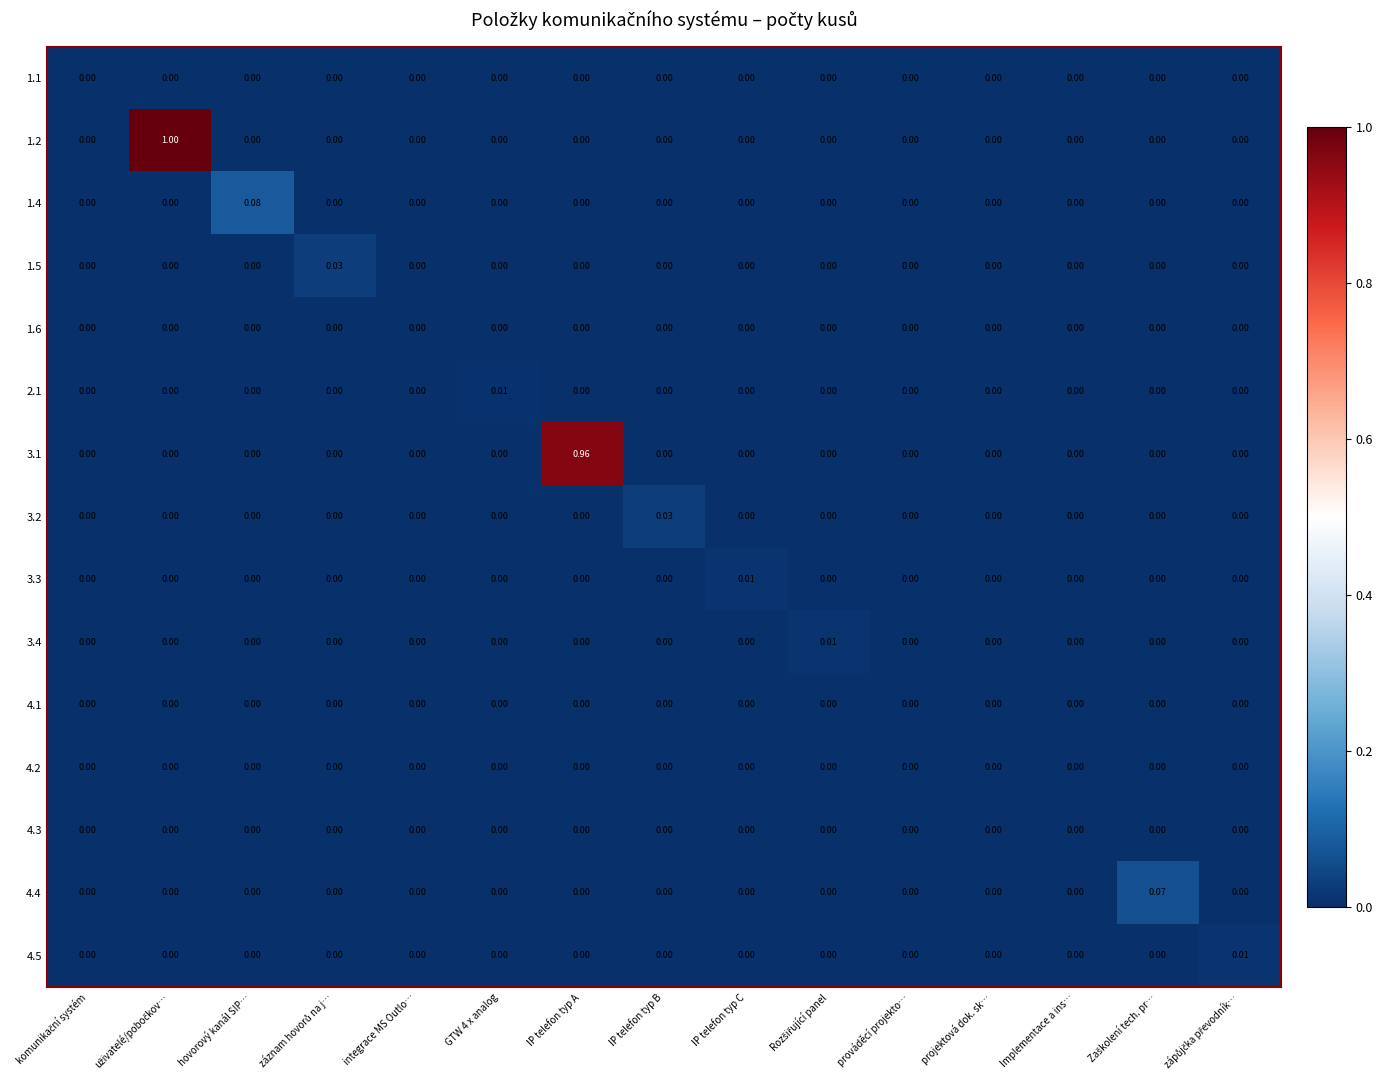

Reading left to right, transcribe all the data shown in this chart.

1.1: komunikační systém=0.0	uživatelé/pobočkov…=0.0	hovorový kanál SIP…=0.0	záznam hovorů na j…=0.0	integrace MS Outlo…=0.0	GTW 4 x analog=0.0	IP telefon typ A=0.0	IP telefon typ B=0.0	IP telefon typ C=0.0	Rozšiřující panel=0.0	prováděcí projekto…=0.0	projektová dok. sk…=0.0	Implementace a ins…=0.0	Zaškolení tech. pr…=0.0	zápůjčka převodník…=0.0
1.2: komunikační systém=0.0	uživatelé/pobočkov…=1.0	hovorový kanál SIP…=0.0	záznam hovorů na j…=0.0	integrace MS Outlo…=0.0	GTW 4 x analog=0.0	IP telefon typ A=0.0	IP telefon typ B=0.0	IP telefon typ C=0.0	Rozšiřující panel=0.0	prováděcí projekto…=0.0	projektová dok. sk…=0.0	Implementace a ins…=0.0	Zaškolení tech. pr…=0.0	zápůjčka převodník…=0.0
1.4: komunikační systém=0.0	uživatelé/pobočkov…=0.0	hovorový kanál SIP…=0.1	záznam hovorů na j…=0.0	integrace MS Outlo…=0.0	GTW 4 x analog=0.0	IP telefon typ A=0.0	IP telefon typ B=0.0	IP telefon typ C=0.0	Rozšiřující panel=0.0	prováděcí projekto…=0.0	projektová dok. sk…=0.0	Implementace a ins…=0.0	Zaškolení tech. pr…=0.0	zápůjčka převodník…=0.0
1.5: komunikační systém=0.0	uživatelé/pobočkov…=0.0	hovorový kanál SIP…=0.0	záznam hovorů na j…=0.0	integrace MS Outlo…=0.0	GTW 4 x analog=0.0	IP telefon typ A=0.0	IP telefon typ B=0.0	IP telefon typ C=0.0	Rozšiřující panel=0.0	prováděcí projekto…=0.0	projektová dok. sk…=0.0	Implementace a ins…=0.0	Zaškolení tech. pr…=0.0	zápůjčka převodník…=0.0
1.6: komunikační systém=0.0	uživatelé/pobočkov…=0.0	hovorový kanál SIP…=0.0	záznam hovorů na j…=0.0	integrace MS Outlo…=0.0	GTW 4 x analog=0.0	IP telefon typ A=0.0	IP telefon typ B=0.0	IP telefon typ C=0.0	Rozšiřující panel=0.0	prováděcí projekto…=0.0	projektová dok. sk…=0.0	Implementace a ins…=0.0	Zaškolení tech. pr…=0.0	zápůjčka převodník…=0.0
2.1: komunikační systém=0.0	uživatelé/pobočkov…=0.0	hovorový kanál SIP…=0.0	záznam hovorů na j…=0.0	integrace MS Outlo…=0.0	GTW 4 x analog=0.0	IP telefon typ A=0.0	IP telefon typ B=0.0	IP telefon typ C=0.0	Rozšiřující panel=0.0	prováděcí projekto…=0.0	projektová dok. sk…=0.0	Implementace a ins…=0.0	Zaškolení tech. pr…=0.0	zápůjčka převodník…=0.0
3.1: komunikační systém=0.0	uživatelé/pobočkov…=0.0	hovorový kanál SIP…=0.0	záznam hovorů na j…=0.0	integrace MS Outlo…=0.0	GTW 4 x analog=0.0	IP telefon typ A=1.0	IP telefon typ B=0.0	IP telefon typ C=0.0	Rozšiřující panel=0.0	prováděcí projekto…=0.0	projektová dok. sk…=0.0	Implementace a ins…=0.0	Zaškolení tech. pr…=0.0	zápůjčka převodník…=0.0
3.2: komunikační systém=0.0	uživatelé/pobočkov…=0.0	hovorový kanál SIP…=0.0	záznam hovorů na j…=0.0	integrace MS Outlo…=0.0	GTW 4 x analog=0.0	IP telefon typ A=0.0	IP telefon typ B=0.0	IP telefon typ C=0.0	Rozšiřující panel=0.0	prováděcí projekto…=0.0	projektová dok. sk…=0.0	Implementace a ins…=0.0	Zaškolení tech. pr…=0.0	zápůjčka převodník…=0.0
3.3: komunikační systém=0.0	uživatelé/pobočkov…=0.0	hovorový kanál SIP…=0.0	záznam hovorů na j…=0.0	integrace MS Outlo…=0.0	GTW 4 x analog=0.0	IP telefon typ A=0.0	IP telefon typ B=0.0	IP telefon typ C=0.0	Rozšiřující panel=0.0	prováděcí projekto…=0.0	projektová dok. sk…=0.0	Implementace a ins…=0.0	Zaškolení tech. pr…=0.0	zápůjčka převodník…=0.0
3.4: komunikační systém=0.0	uživatelé/pobočkov…=0.0	hovorový kanál SIP…=0.0	záznam hovorů na j…=0.0	integrace MS Outlo…=0.0	GTW 4 x analog=0.0	IP telefon typ A=0.0	IP telefon typ B=0.0	IP telefon typ C=0.0	Rozšiřující panel=0.0	prováděcí projekto…=0.0	projektová dok. sk…=0.0	Implementace a ins…=0.0	Zaškolení tech. pr…=0.0	zápůjčka převodník…=0.0
4.1: komunikační systém=0.0	uživatelé/pobočkov…=0.0	hovorový kanál SIP…=0.0	záznam hovorů na j…=0.0	integrace MS Outlo…=0.0	GTW 4 x analog=0.0	IP telefon typ A=0.0	IP telefon typ B=0.0	IP telefon typ C=0.0	Rozšiřující panel=0.0	prováděcí projekto…=0.0	projektová dok. sk…=0.0	Implementace a ins…=0.0	Zaškolení tech. pr…=0.0	zápůjčka převodník…=0.0
4.2: komunikační systém=0.0	uživatelé/pobočkov…=0.0	hovorový kanál SIP…=0.0	záznam hovorů na j…=0.0	integrace MS Outlo…=0.0	GTW 4 x analog=0.0	IP telefon typ A=0.0	IP telefon typ B=0.0	IP telefon typ C=0.0	Rozšiřující panel=0.0	prováděcí projekto…=0.0	projektová dok. sk…=0.0	Implementace a ins…=0.0	Zaškolení tech. pr…=0.0	zápůjčka převodník…=0.0
4.3: komunikační systém=0.0	uživatelé/pobočkov…=0.0	hovorový kanál SIP…=0.0	záznam hovorů na j…=0.0	integrace MS Outlo…=0.0	GTW 4 x analog=0.0	IP telefon typ A=0.0	IP telefon typ B=0.0	IP telefon typ C=0.0	Rozšiřující panel=0.0	prováděcí projekto…=0.0	projektová dok. sk…=0.0	Implementace a ins…=0.0	Zaškolení tech. pr…=0.0	zápůjčka převodník…=0.0
4.4: komunikační systém=0.0	uživatelé/pobočkov…=0.0	hovorový kanál SIP…=0.0	záznam hovorů na j…=0.0	integrace MS Outlo…=0.0	GTW 4 x analog=0.0	IP telefon typ A=0.0	IP telefon typ B=0.0	IP telefon typ C=0.0	Rozšiřující panel=0.0	prováděcí projekto…=0.0	projektová dok. sk…=0.0	Implementace a ins…=0.0	Zaškolení tech. pr…=0.1	zápůjčka převodník…=0.0
4.5: komunikační systém=0.0	uživatelé/pobočkov…=0.0	hovorový kanál SIP…=0.0	záznam hovorů na j…=0.0	integrace MS Outlo…=0.0	GTW 4 x analog=0.0	IP telefon typ A=0.0	IP telefon typ B=0.0	IP telefon typ C=0.0	Rozšiřující panel=0.0	prováděcí projekto…=0.0	projektová dok. sk…=0.0	Implementace a ins…=0.0	Zaškolení tech. pr…=0.0	zápůjčka převodník…=0.0